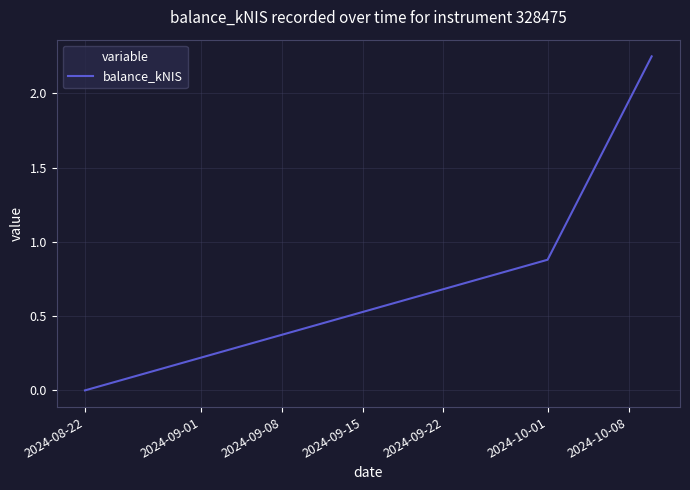

How many lines are shown in the chart?

1